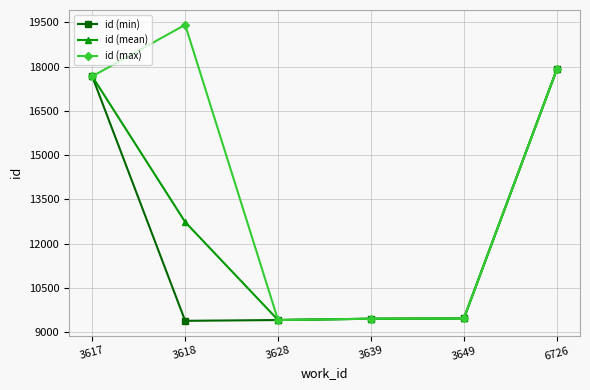

What is the difference between the maximum and minimum values in the id (min) series?

8508.0